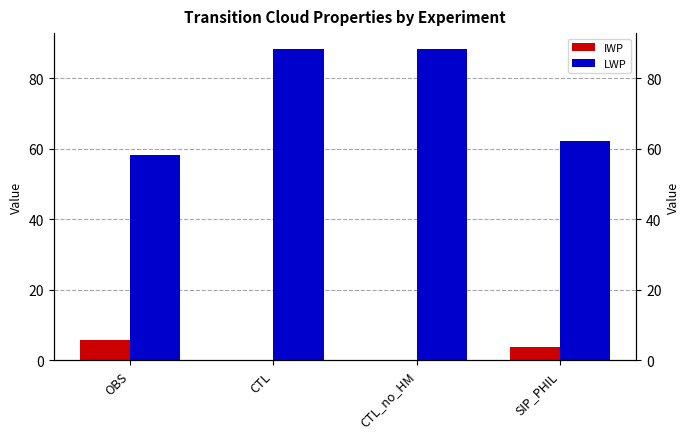

Reading right to left, list all the values displayed in this chart.

IWP: SIP_PHIL=3.6	CTL_no_HM=0.0	CTL=0.0	OBS=5.6
LWP: SIP_PHIL=62.1	CTL_no_HM=88.4	CTL=88.4	OBS=58.3